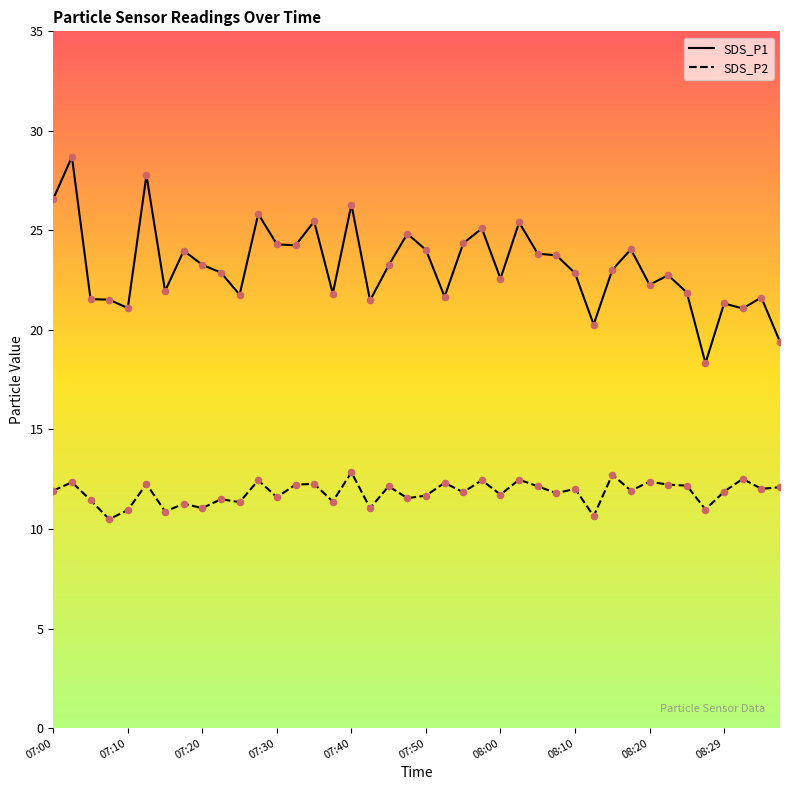

What is the total value across all series at 08:35?

33.6